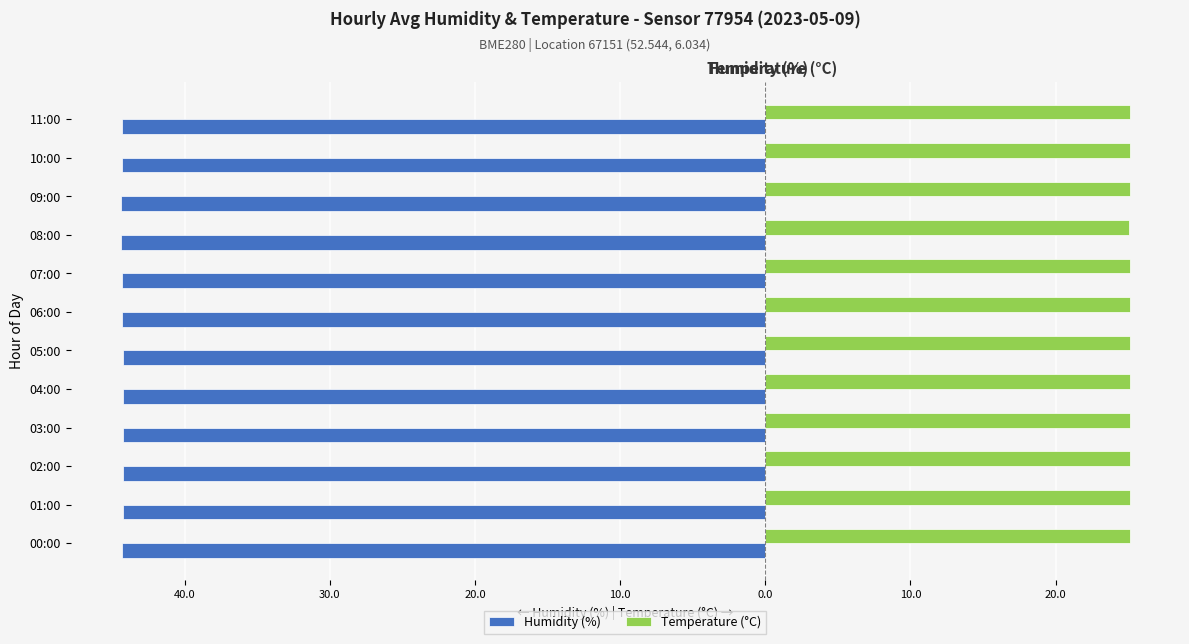

List the series in order of their overall mean, lowest first.

Humidity (%), Temperature (°C)